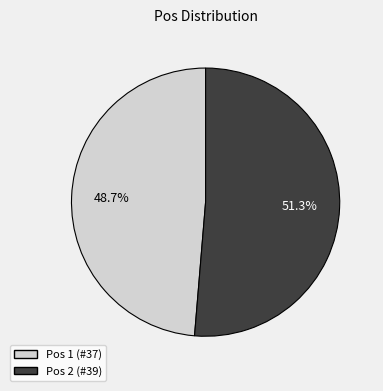

Does any single category account for the majority?

Yes